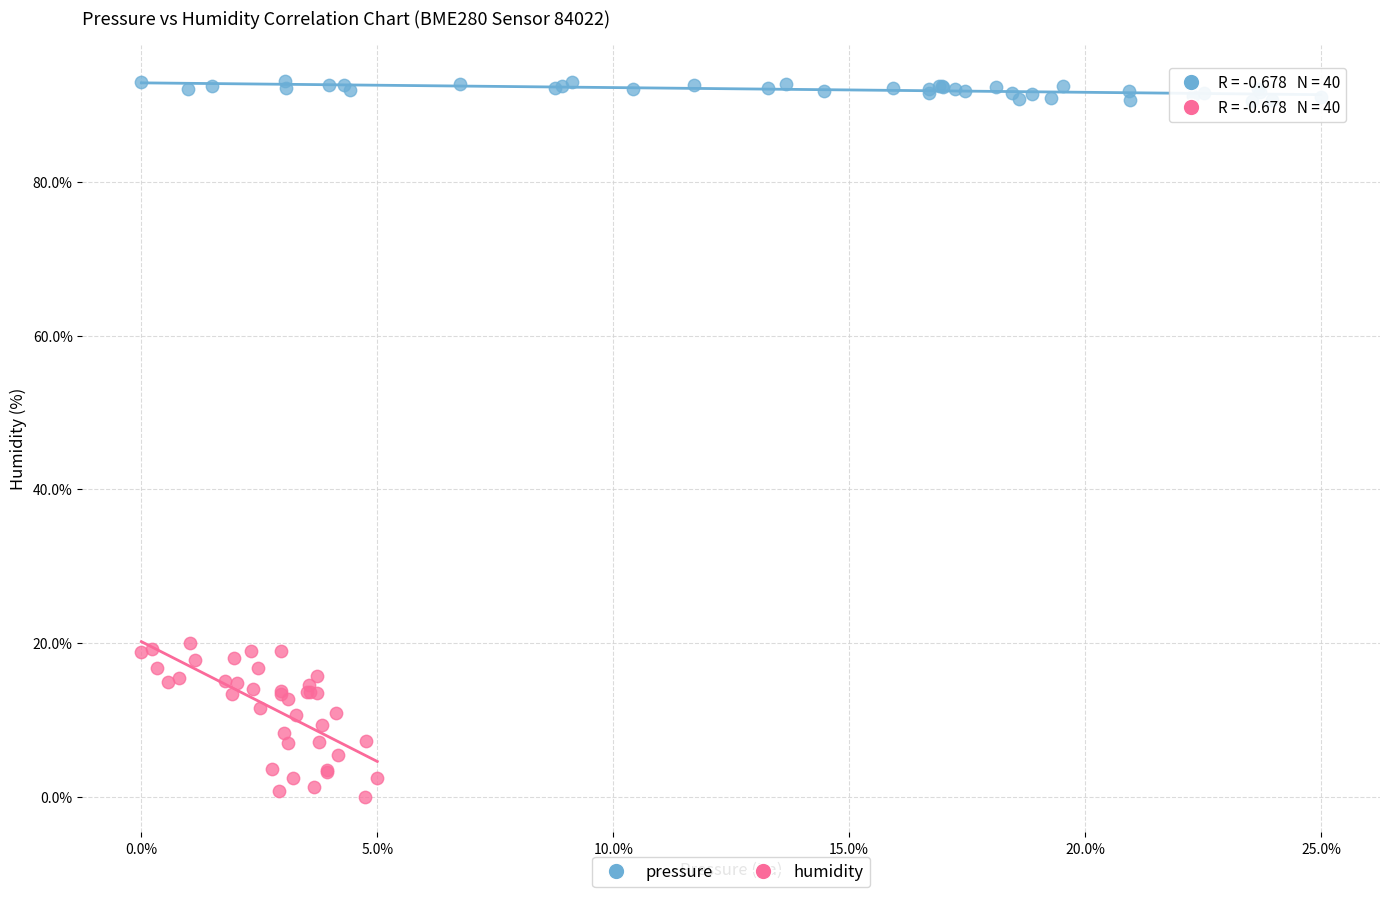

Which series reaches the minimum Y coordinate?

humidity